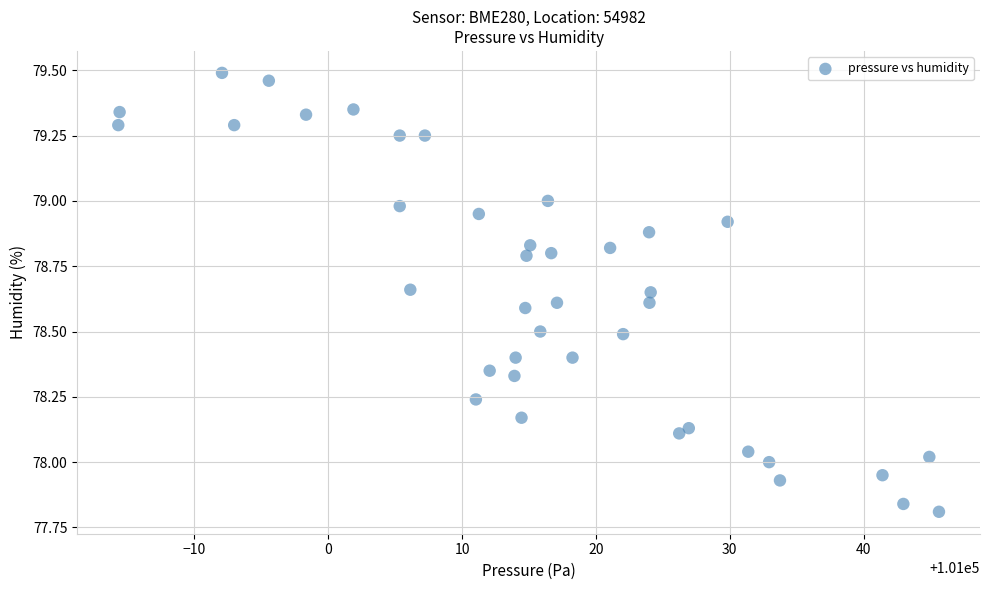

What is the range of Y values (max minus min)?

1.7